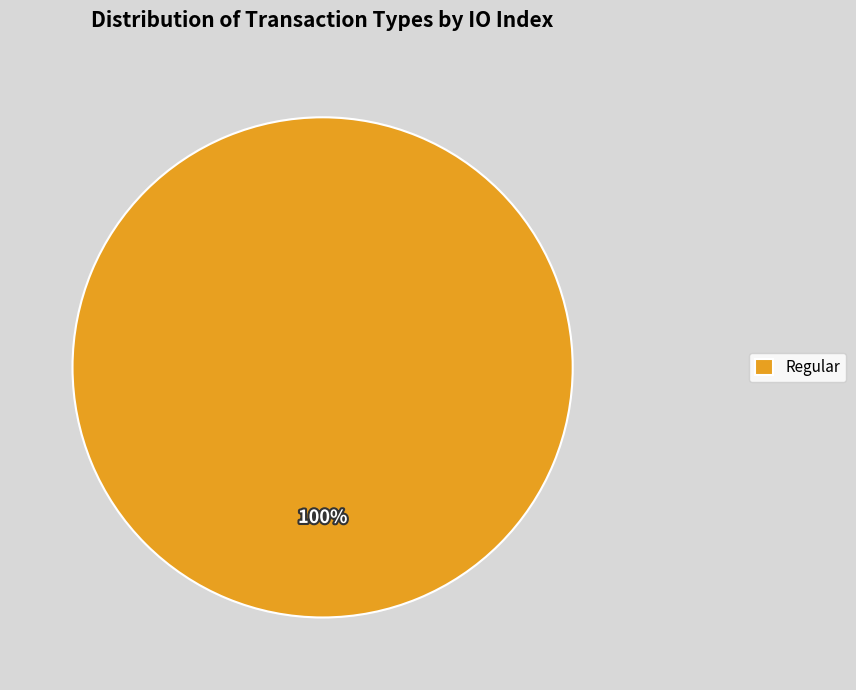

Rank the categories by value from lowest to highest.

Regular